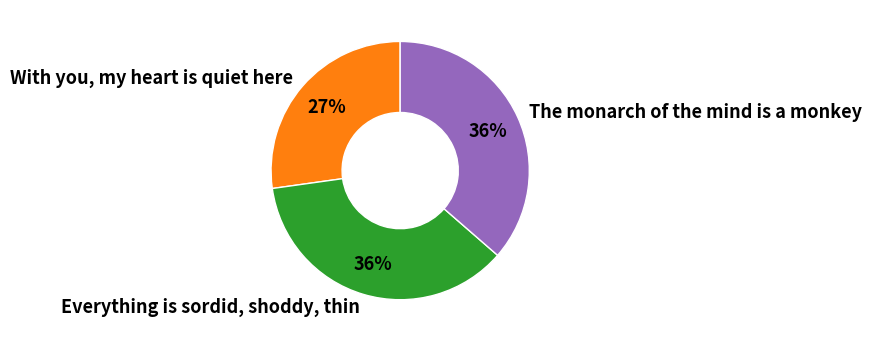

Count the number of slices in the pie.

3